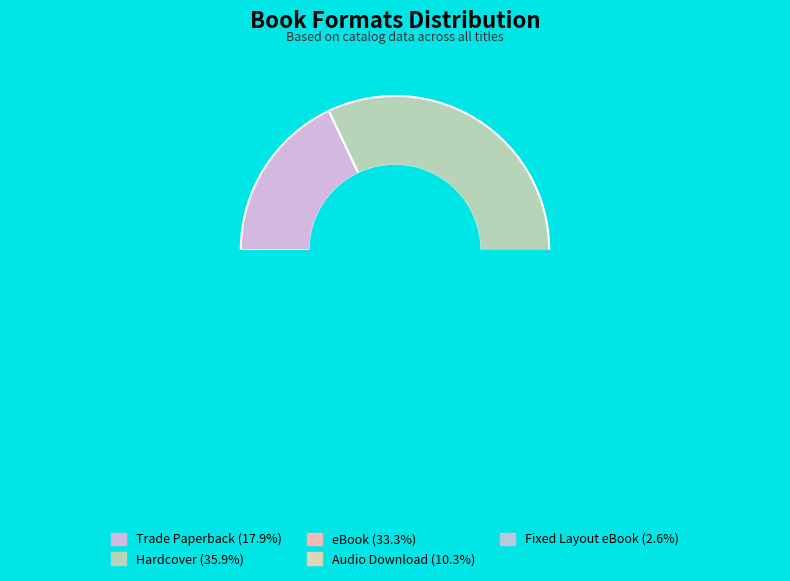

Which has a higher value, eBook or Fixed Layout eBook?

eBook